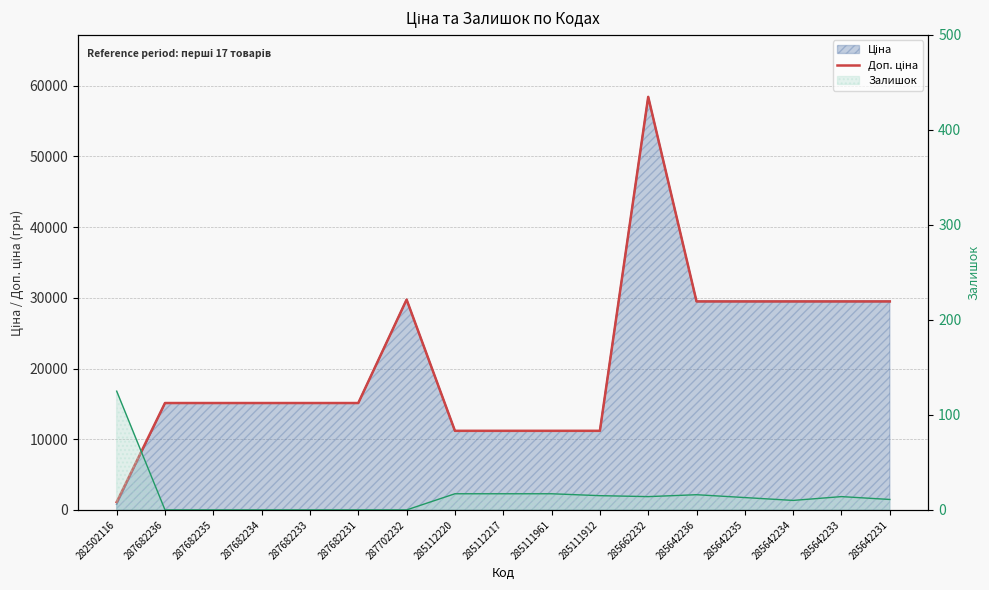

What is the ratio of the value at 285112220 to the value at 285111912?

1.0